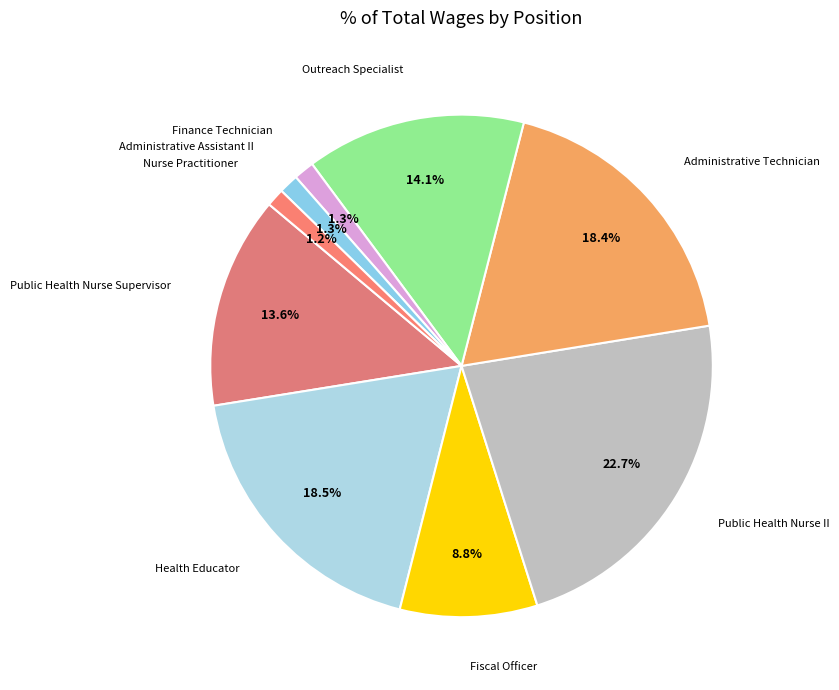

Rank the categories by value from lowest to highest.

Nurse Practitioner, Administrative Assistant II, Finance Technician, Fiscal Officer, Public Health Nurse Supervisor, Outreach Specialist, Administrative Technician, Health Educator, Public Health Nurse II